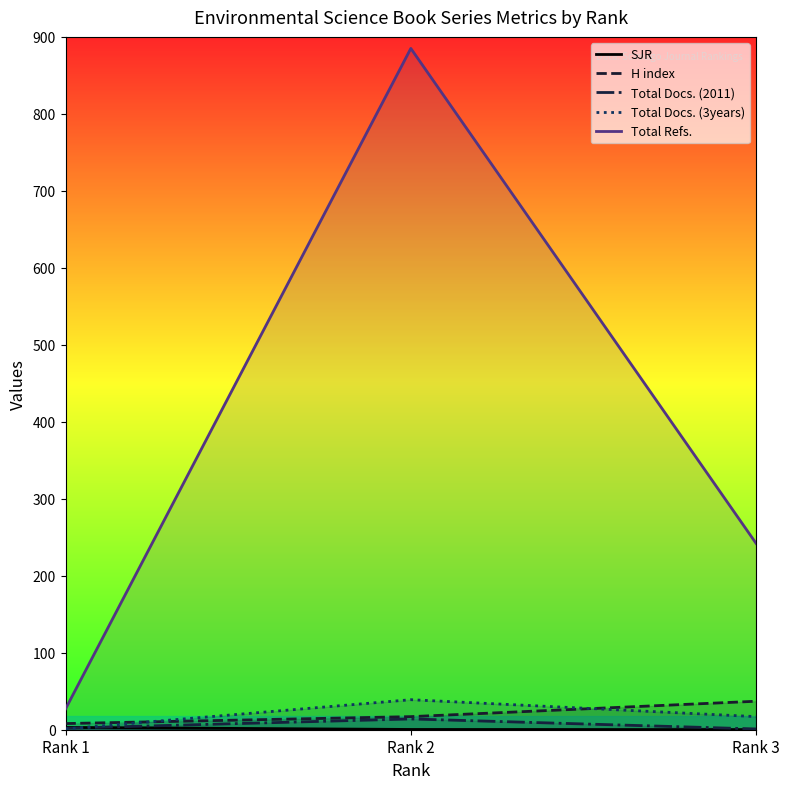

What is the value of the H index point at the 2nd from the left?

17.0